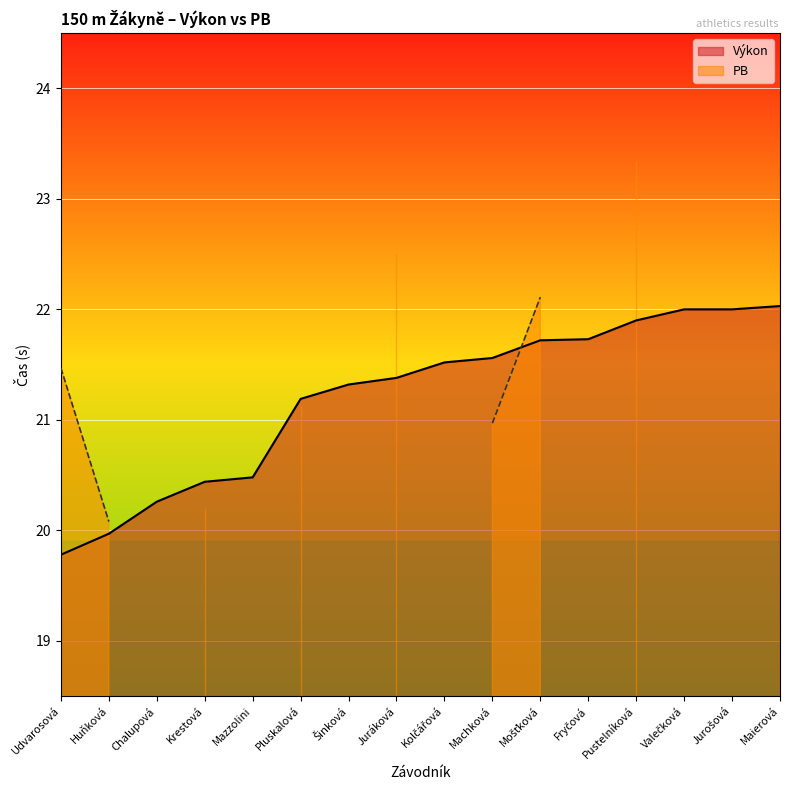

What is the ratio of the value at Kolčářová to the value at Fryčová?

1.0